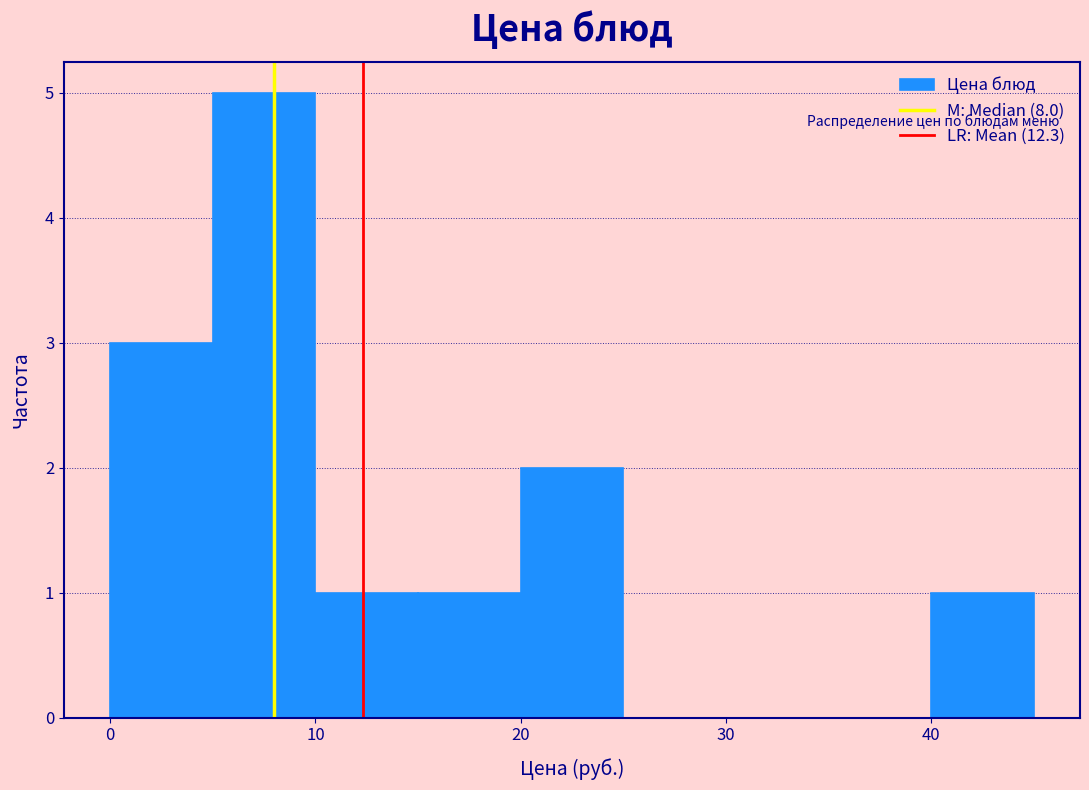

What is the height of the bar covering 10 to 15 on the x-axis? The values are not printed on the chart, so give them approximately, as read against the axis.

1